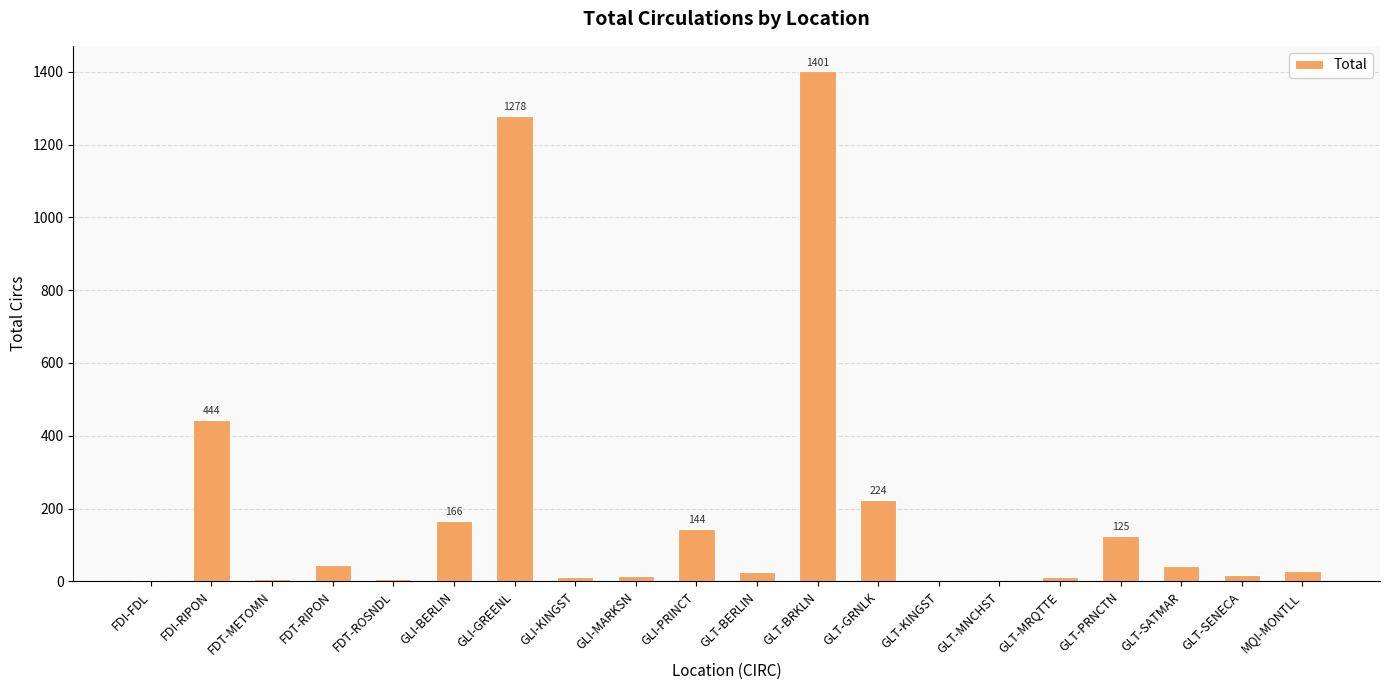

What is the sum of all values?

4004